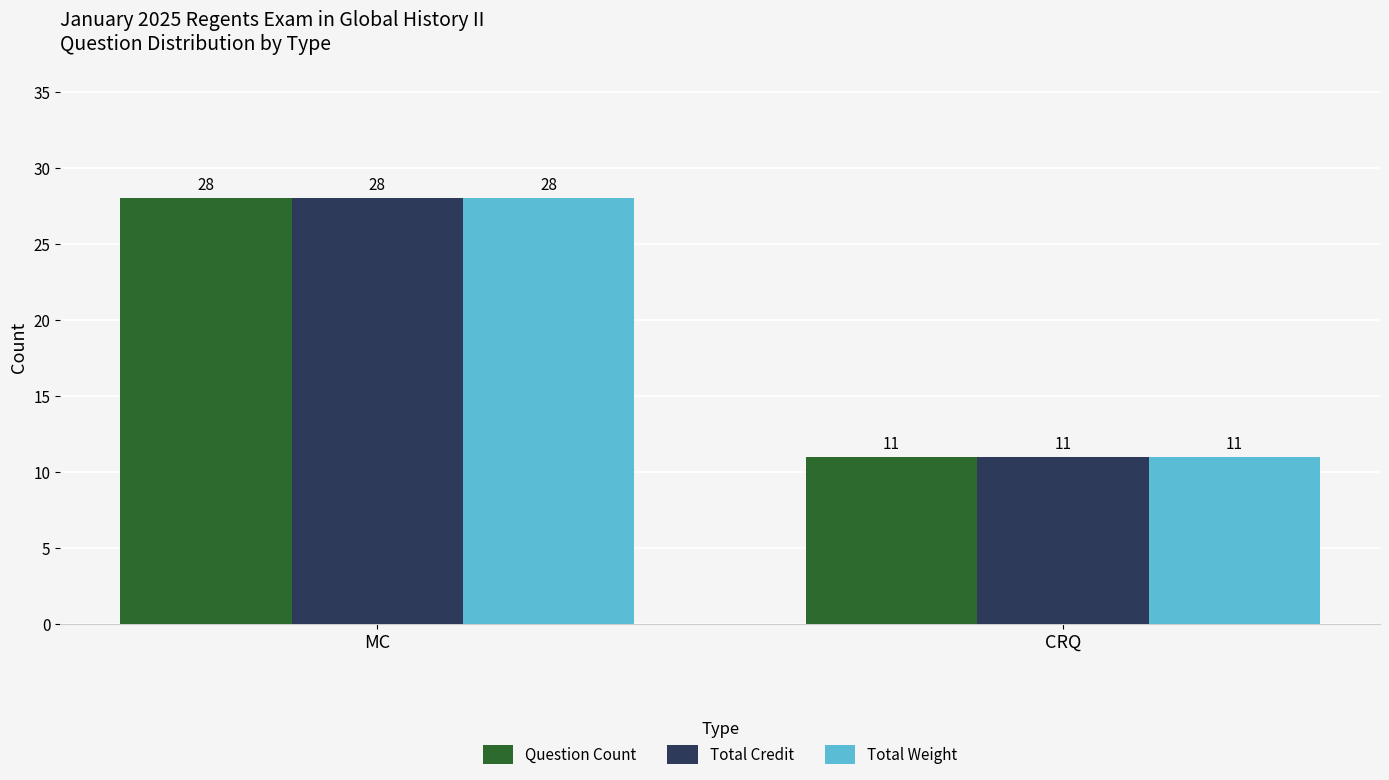

How many groups of bars are there?

2